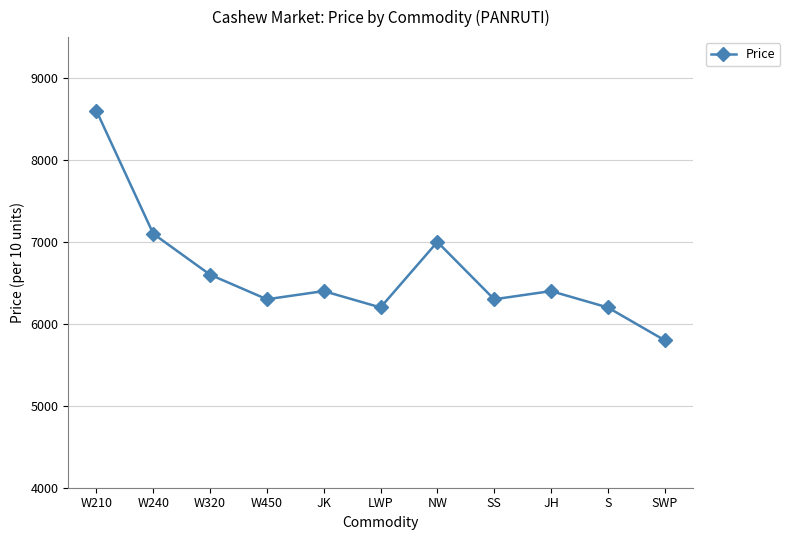

What is the label of the 2nd point from the right?

S